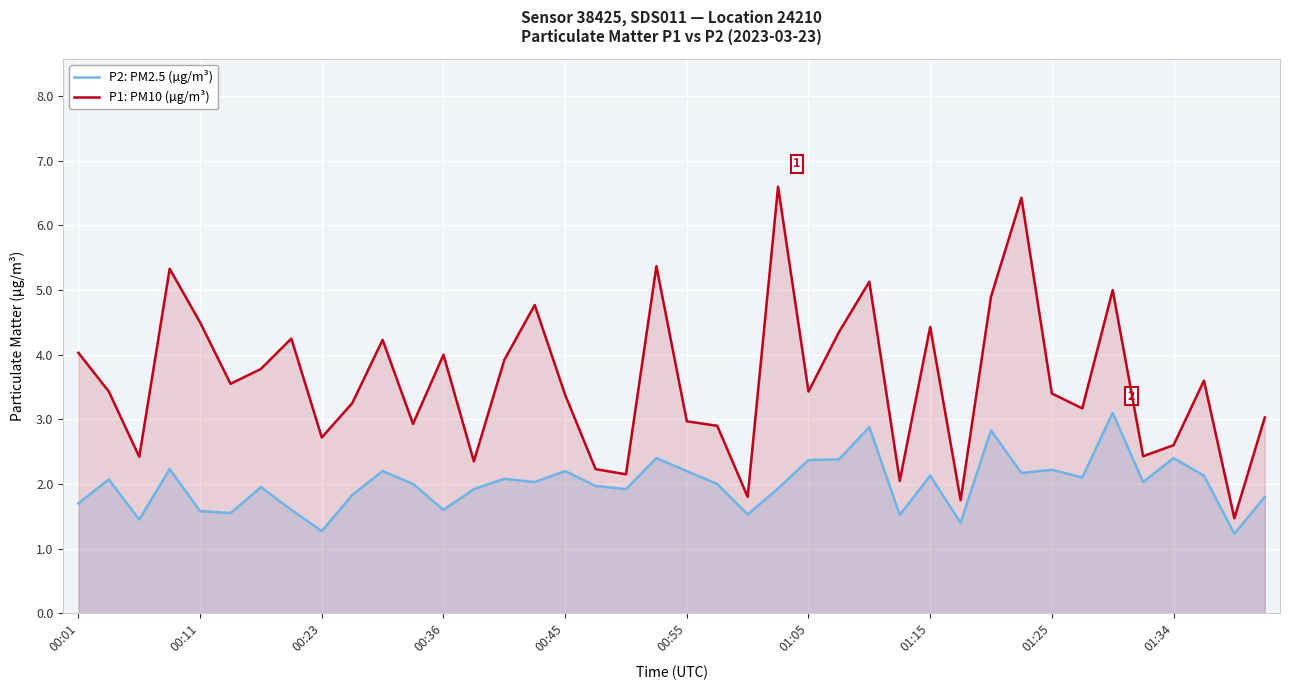

What is the total value across all series at 25?

6.7